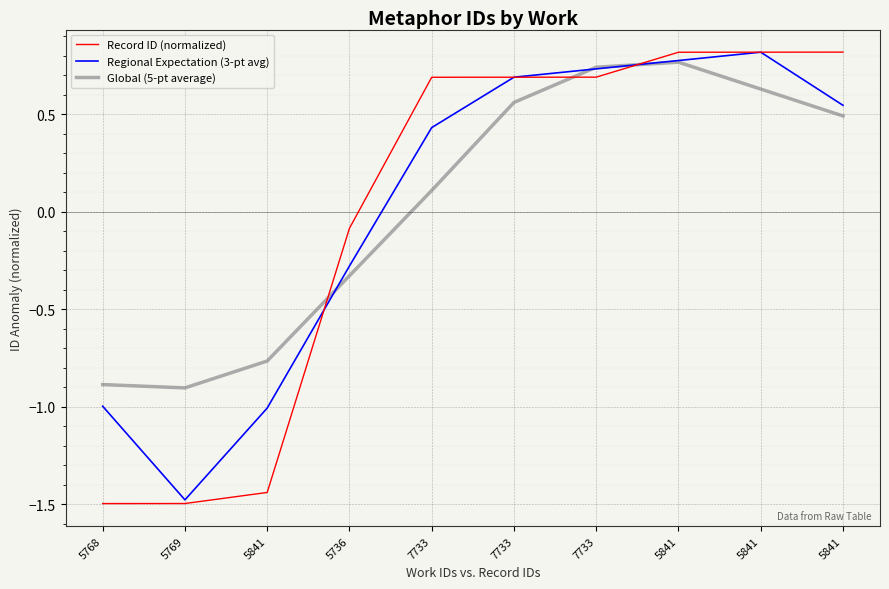

How many values in the Regional Expectation (3-pt avg) series exceed 0?

6